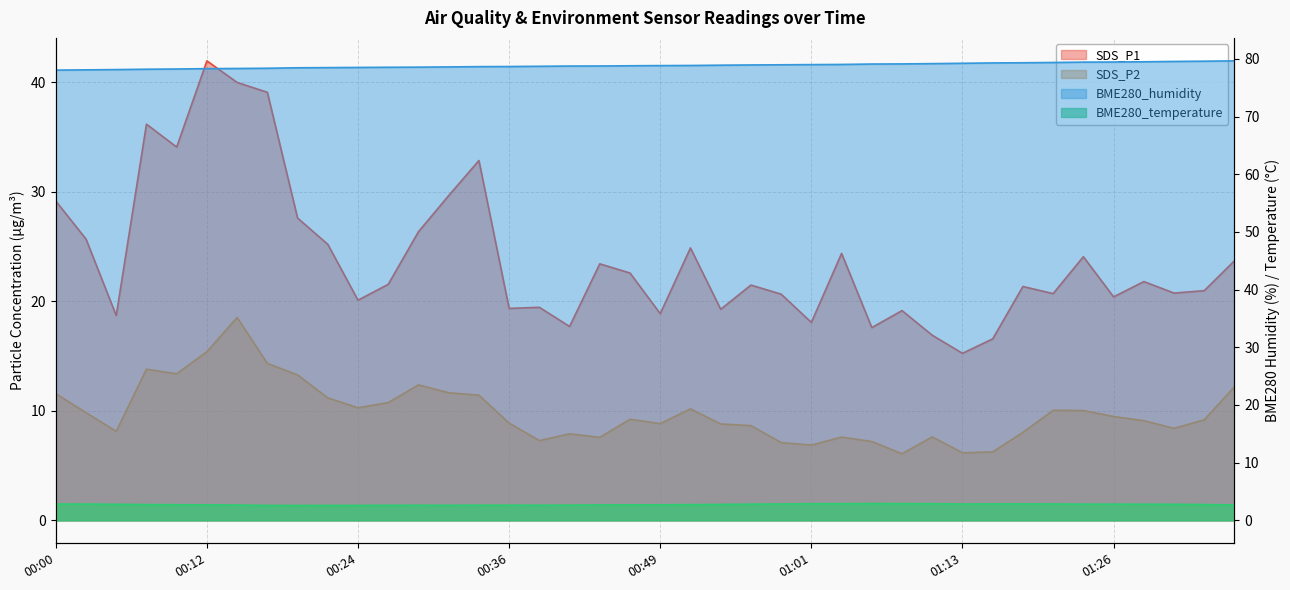

Is it true that BME280_temperature equals 2.8 at 01:28?

True